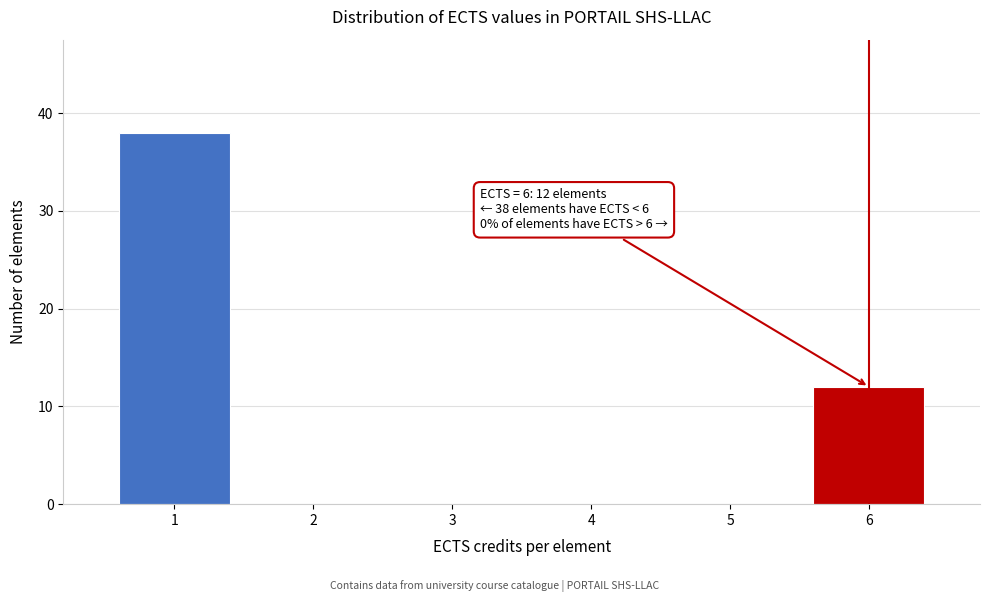

Reading left to right, what are all the values shown in this chart?

1=38	2=0	3=0	4=0	5=0	6=12